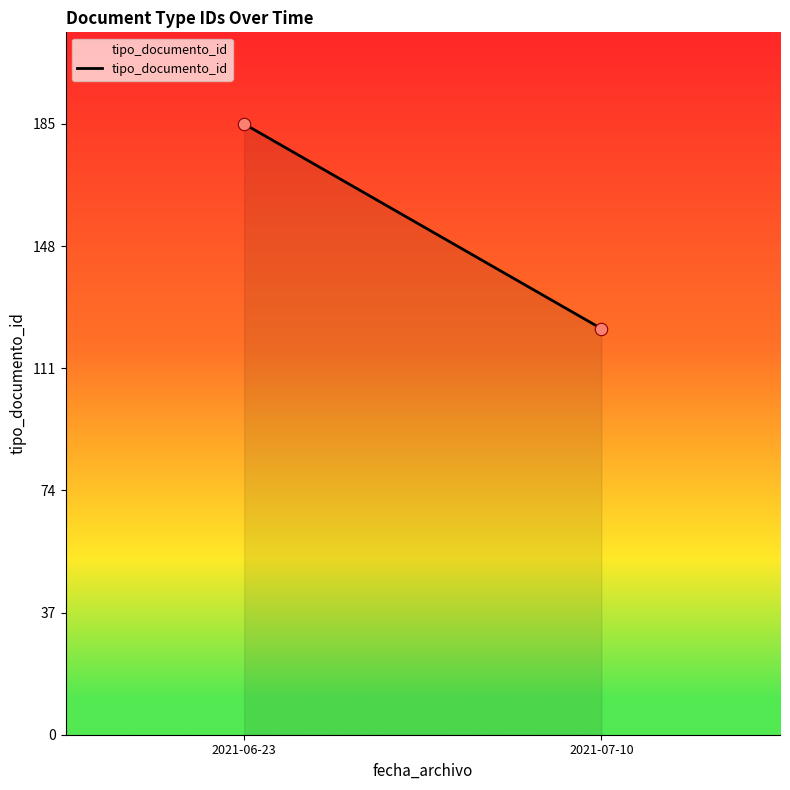

What is the average Y value?

154